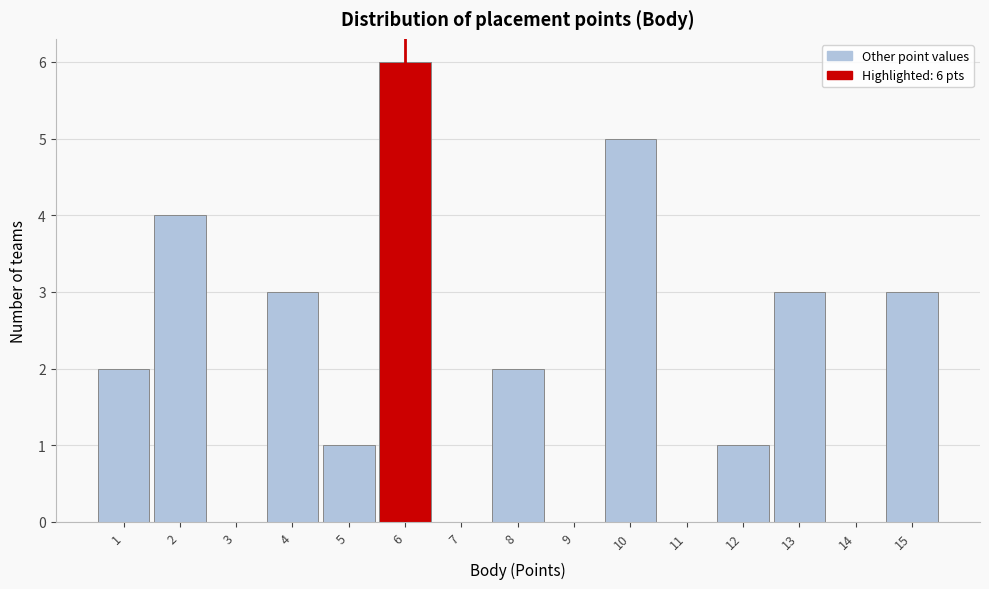

Which range on the x-axis has the tallest bar?

5.5 to 6.5